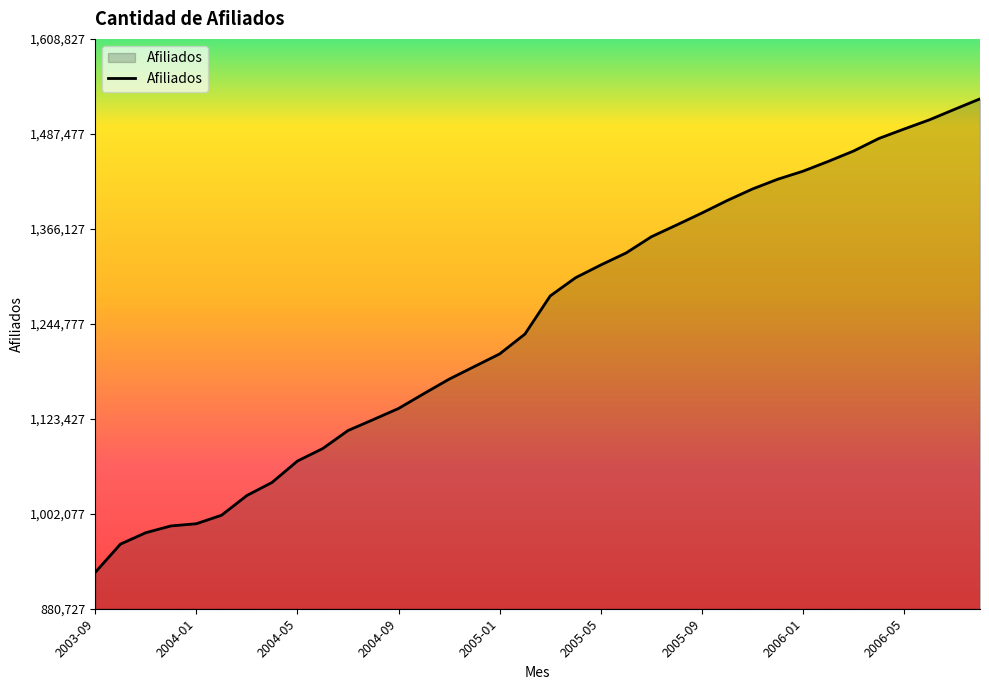

What is the minimum value shown in the chart?

927082